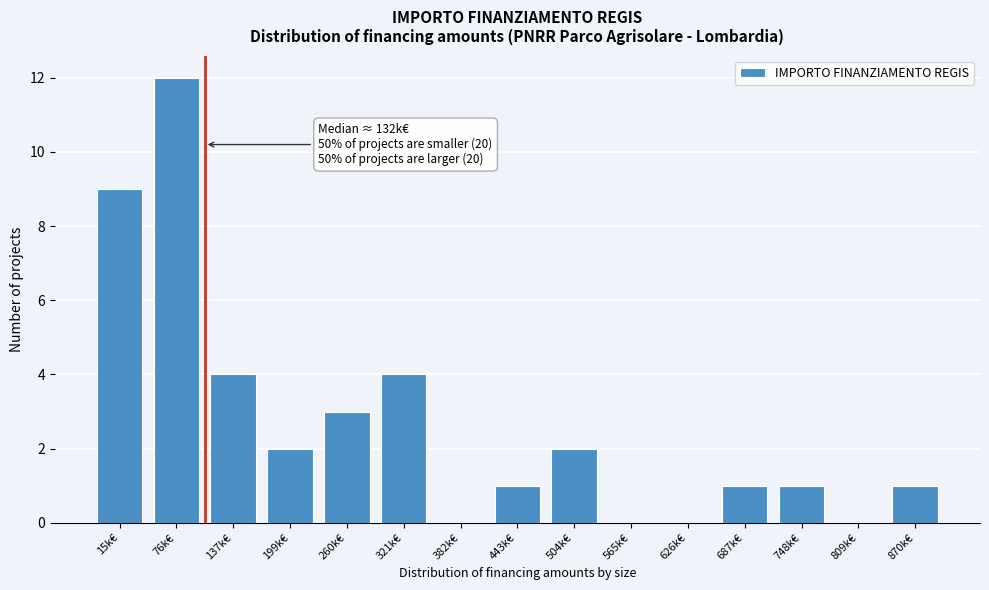

Reading right to left, transcribe all the data shown in this chart.

870k€=1	809k€=0	748k€=1	687k€=1	626k€=0	565k€=0	504k€=2	443k€=1	382k€=0	321k€=4	260k€=3	199k€=2	137k€=4	76k€=12	15k€=9